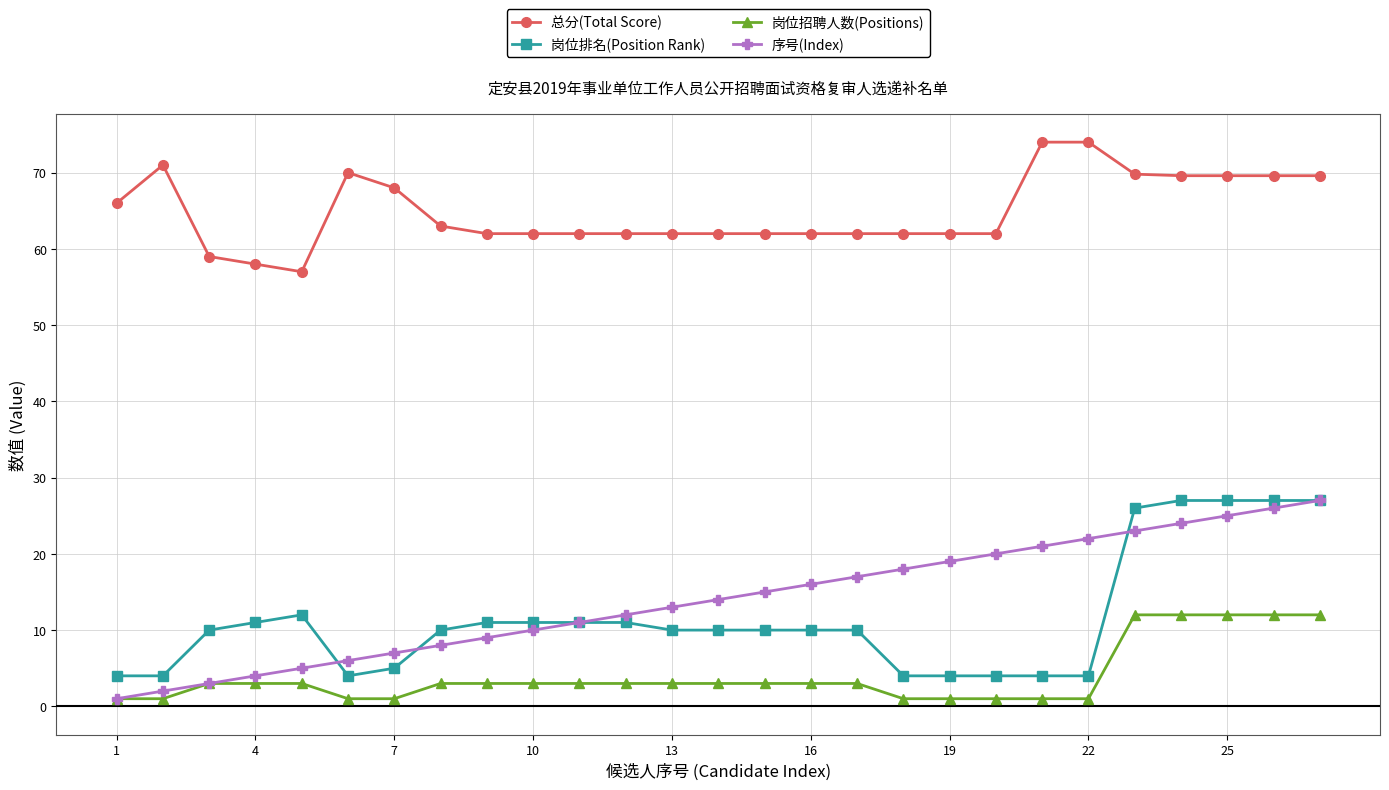

What is the maximum value for 岗位排名(Position Rank)?

27.0